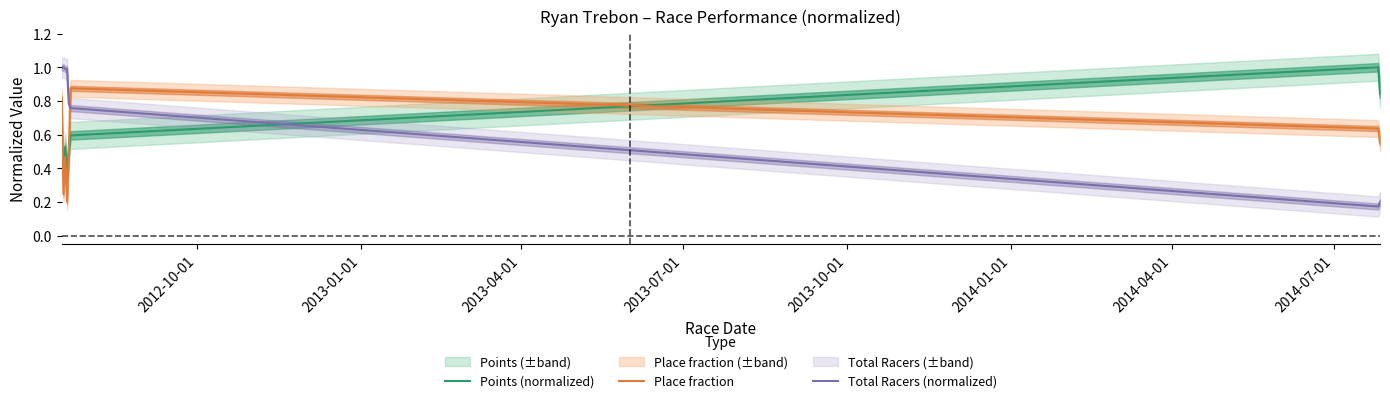

After their last crossing, which series has the higher values: Place fraction or Total Racers (normalized)?

Place fraction